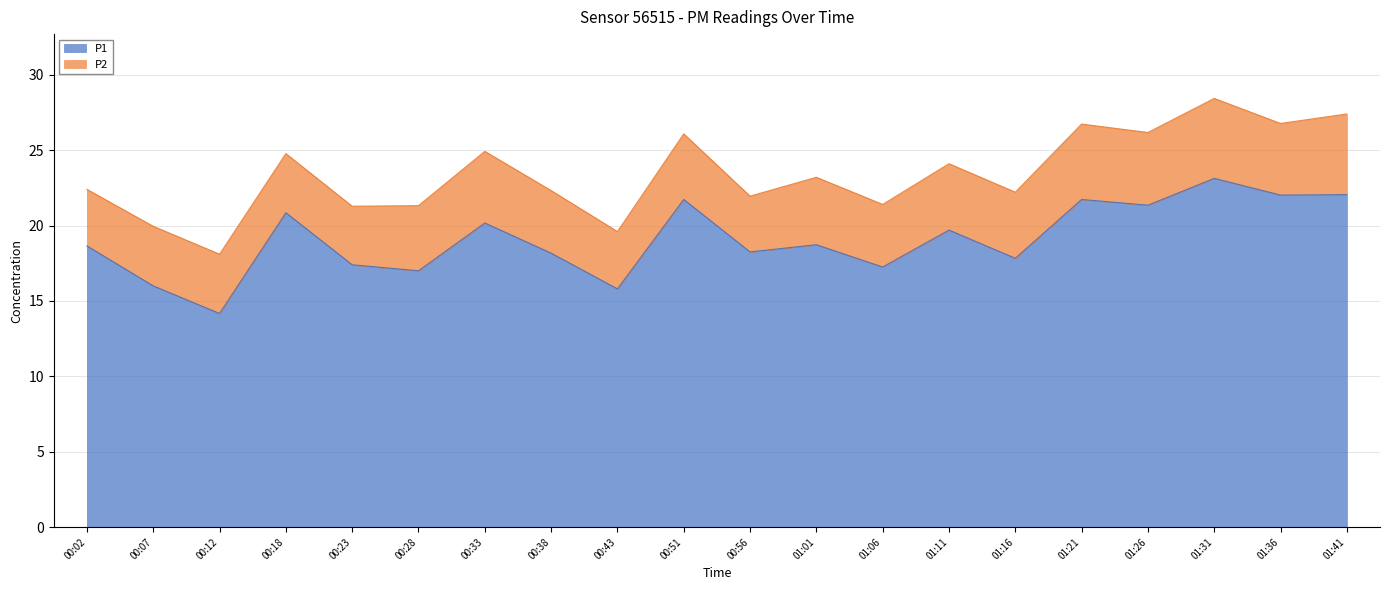

What is the minimum value shown in the chart?

14.2